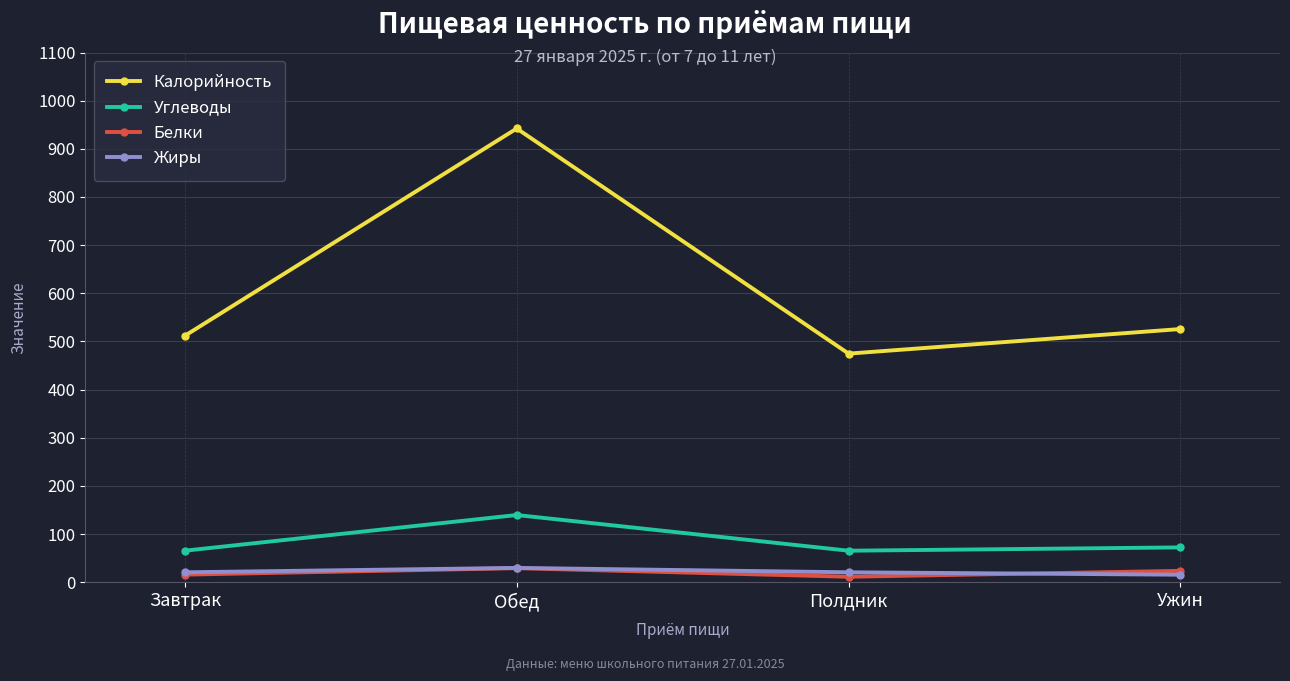

How many series are shown in this chart?

4